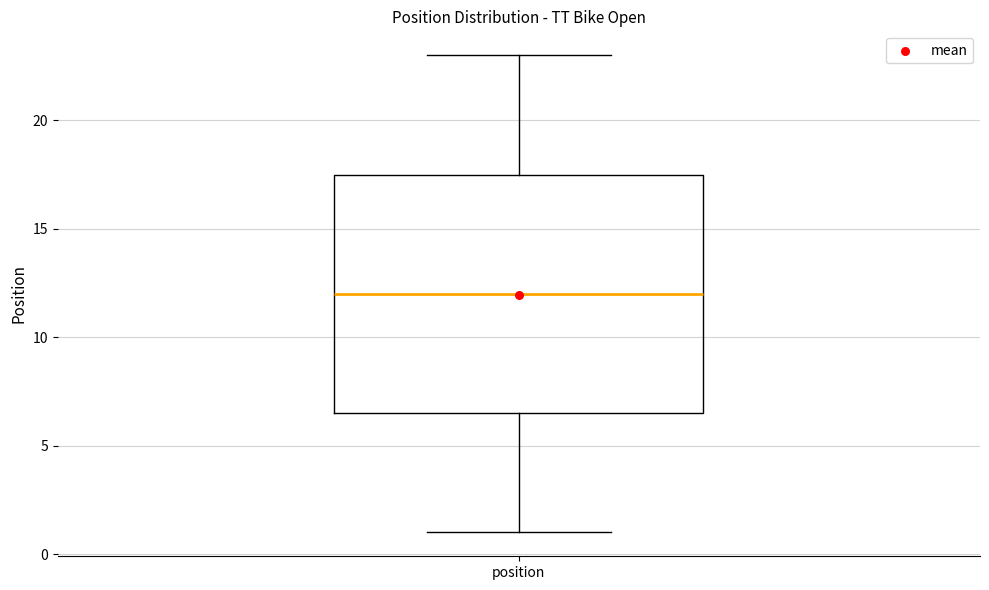

Transcribe this box plot: give where the median line is, the range the box spans, and where the two whiskers end, as read against the y-axis. The values are not printed on the chart, so give them approximately, as read against the axis.

median 12.0, box 6.5 to 17.5, whiskers 1.0 to 23.0